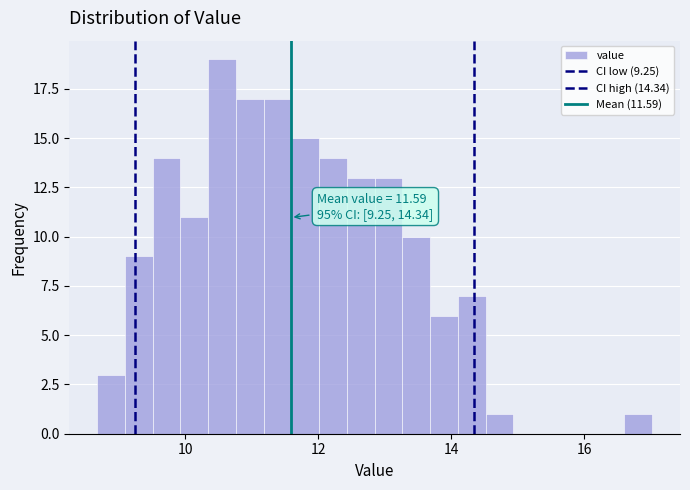

Read against the x-axis, roughly where is the centre of the tallest bar?

10.6